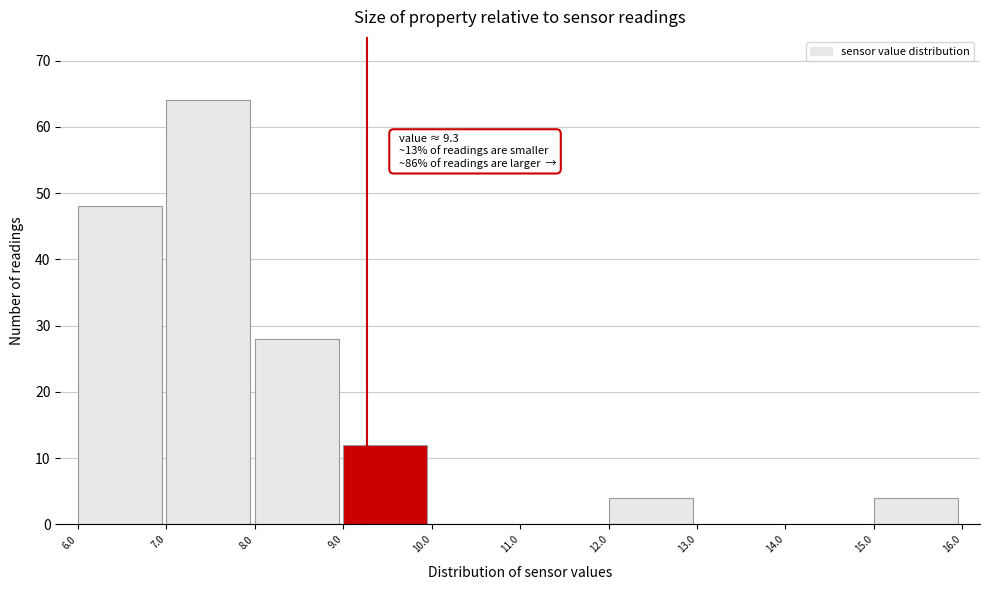

Over which range of the x-axis is the bar tallest?

7.0 to 8.0